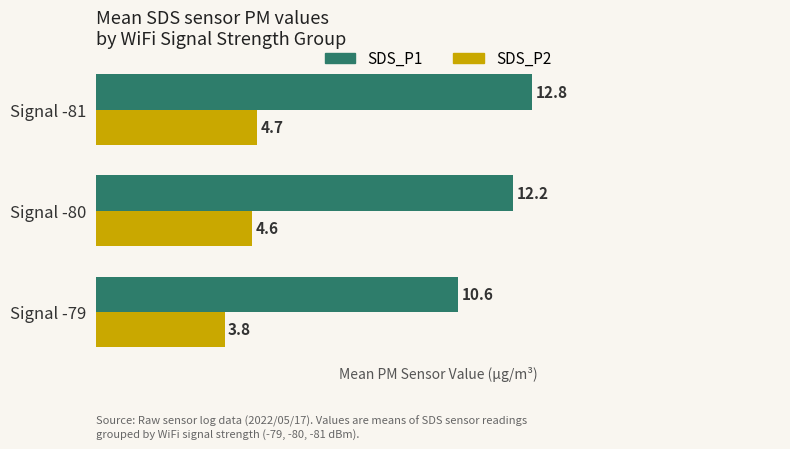

Between Signal -80 and Signal -81, which series saw the biggest shift?

SDS_P1